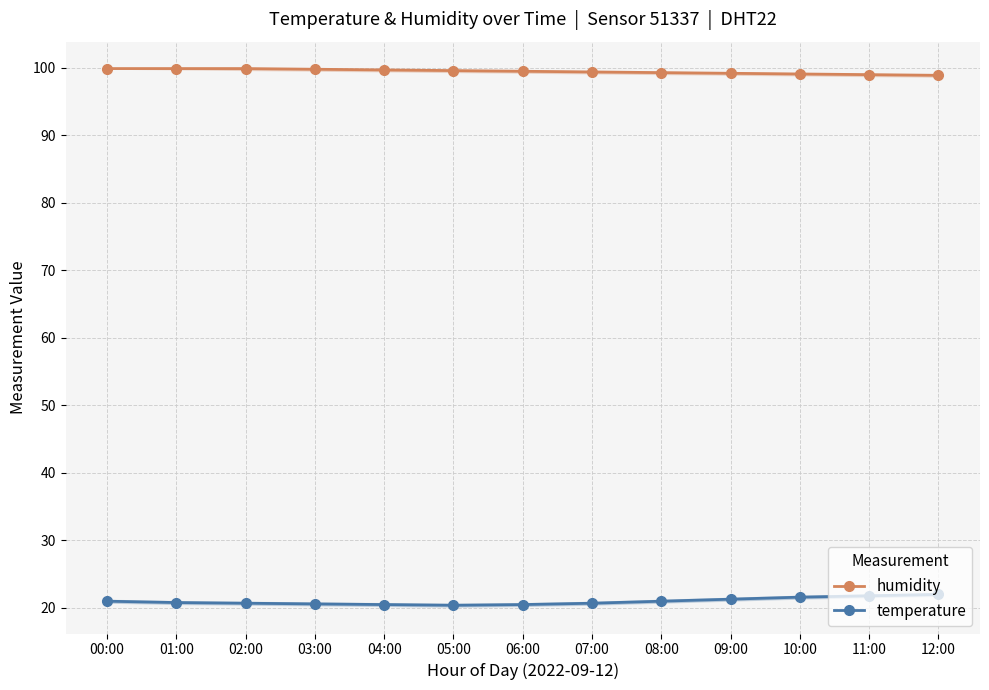

Which series has the largest range (max minus min)?

temperature